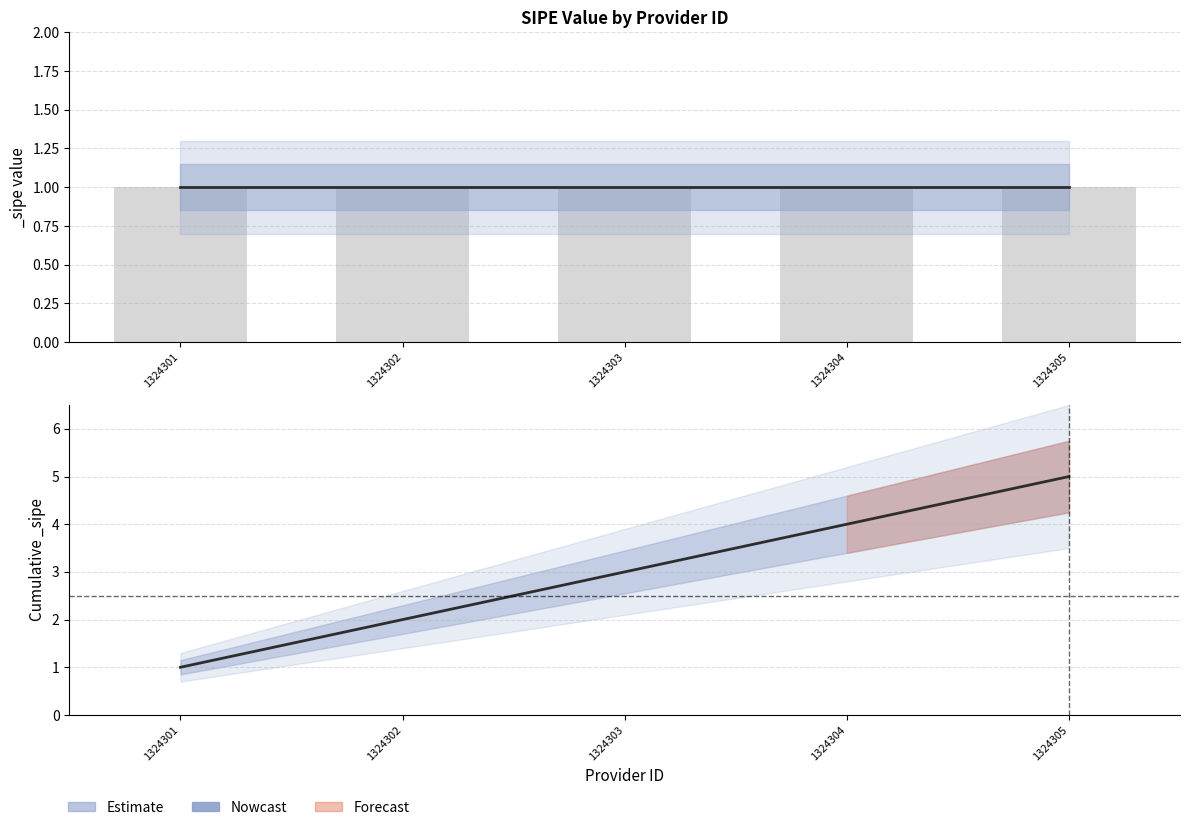

Reading left to right, transcribe all the data shown in this chart.

1324301=1	1324302=2	1324303=3	1324304=4	1324305=5